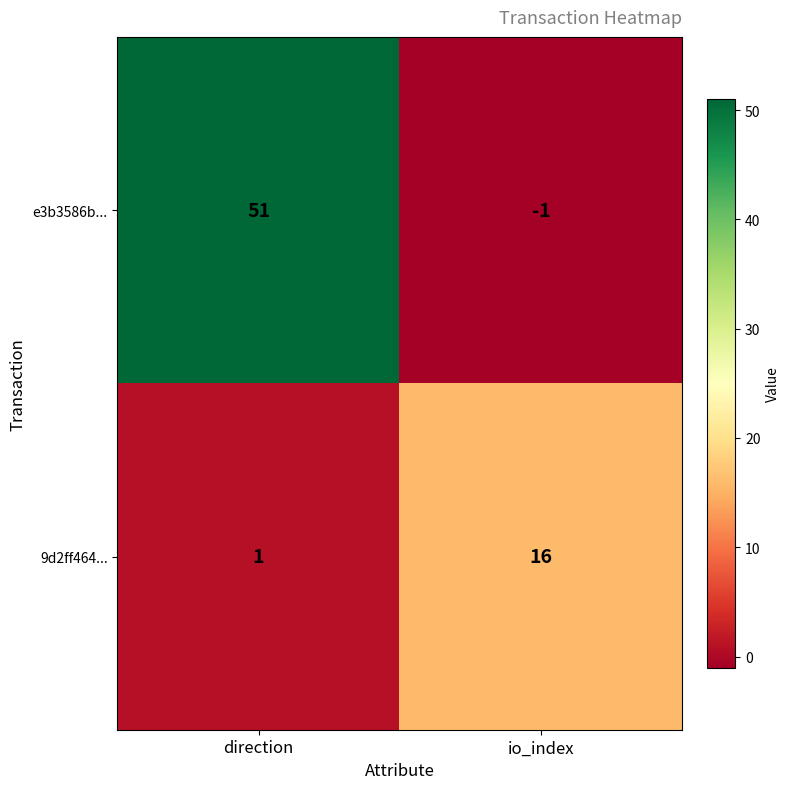

What is the spread (max minus min) of values at io_index?

17